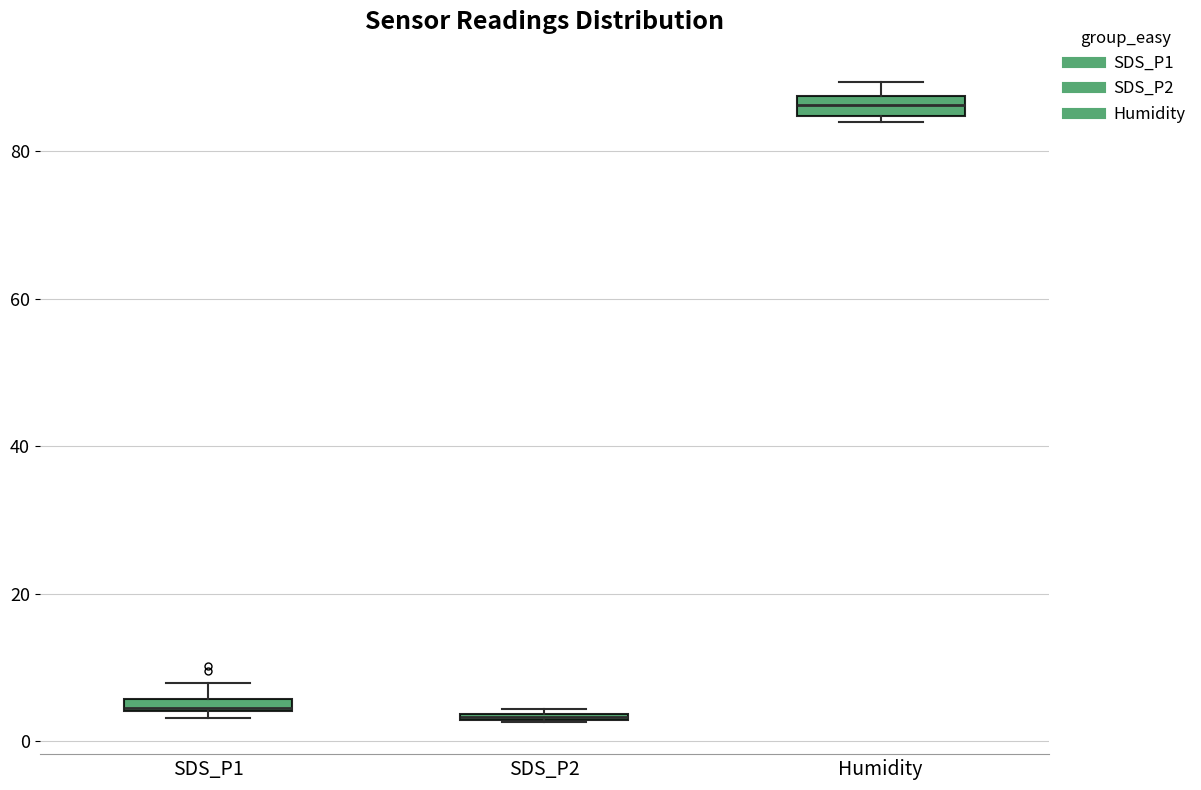

Where does the upper whisker of the box for SDS_P1 end on the y-axis? The values are not printed on the chart, so give them approximately, as read against the axis.

8